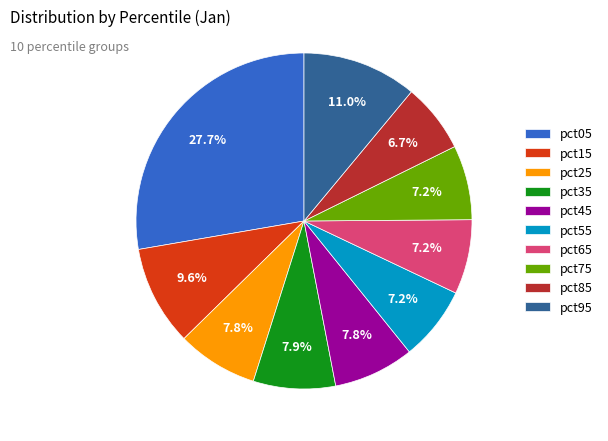

What percentage is the pct05 slice, to the nearest percent?

28%